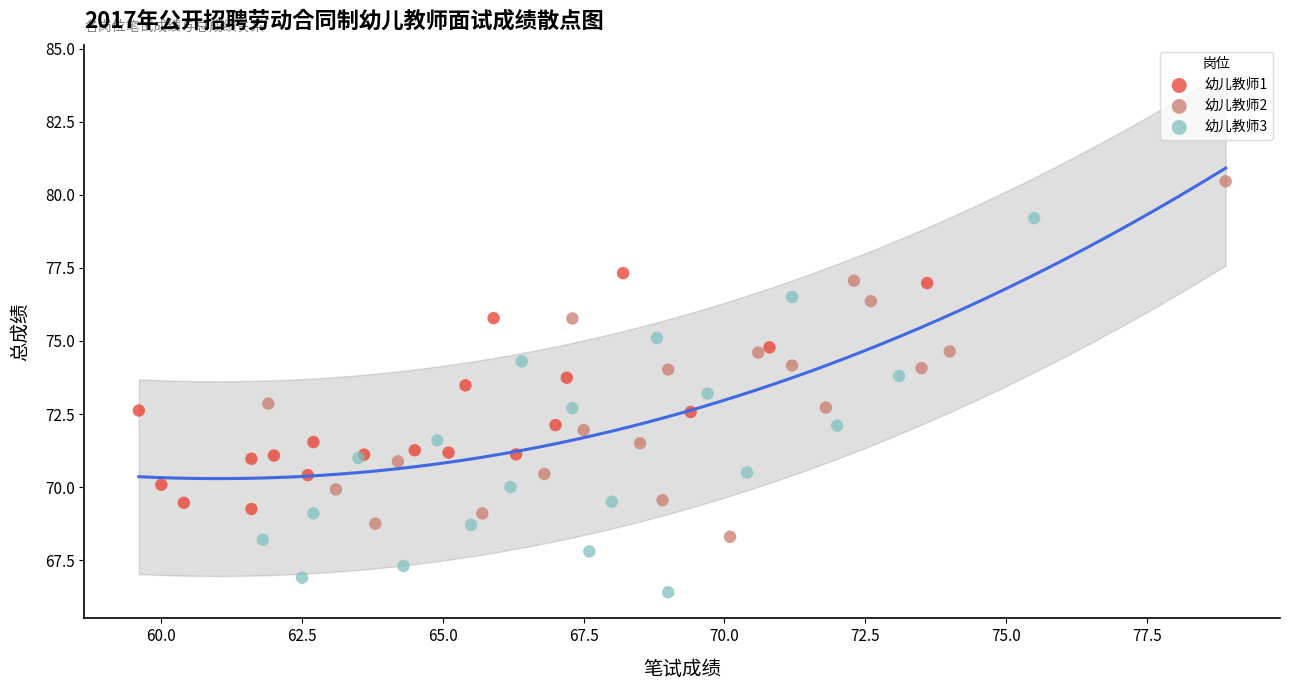

Which series contains the lowest Y value?

幼儿教师3